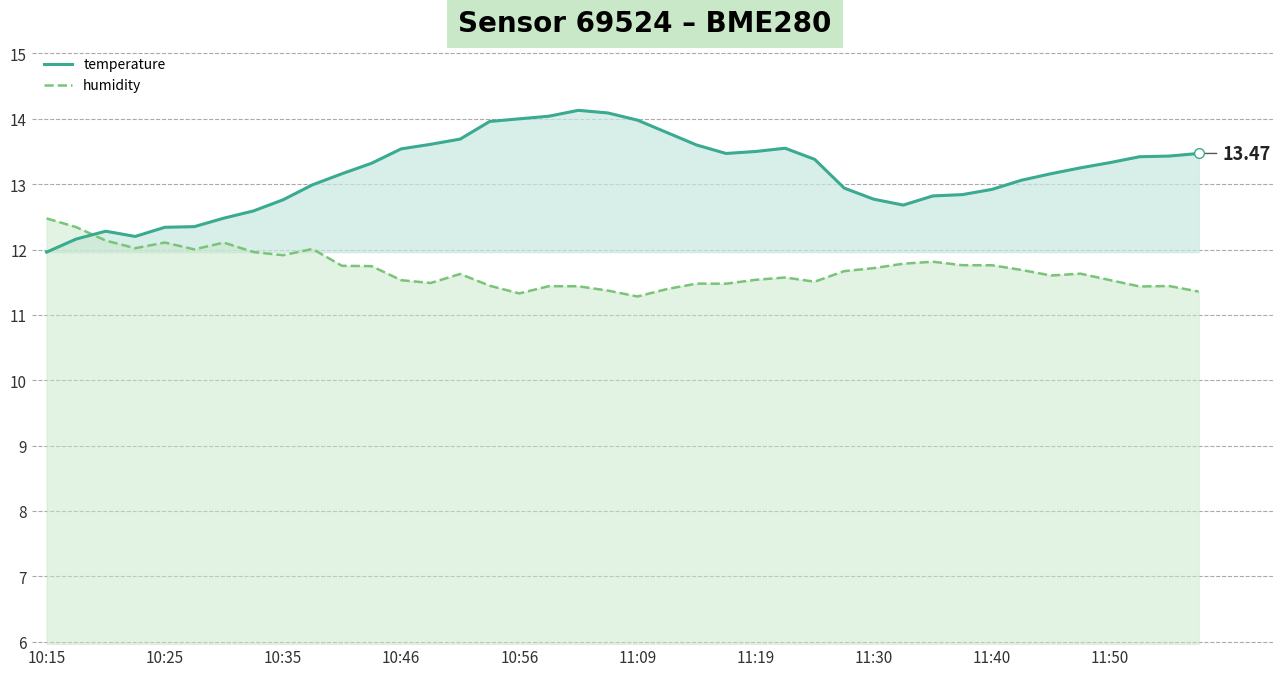

At which label does humidity reach its peak?

10:15